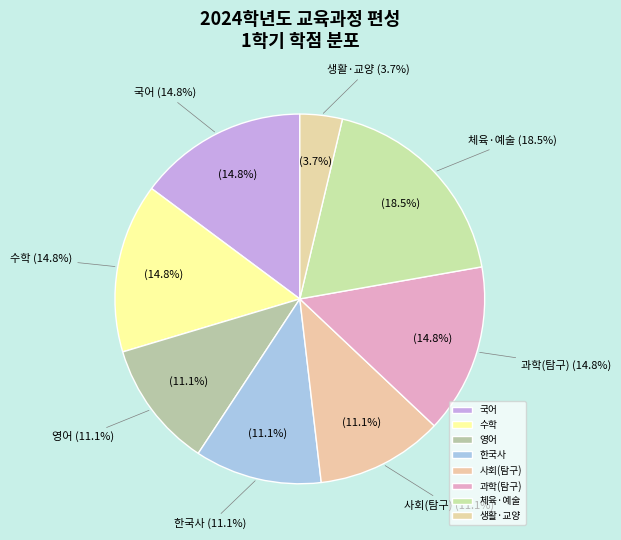

True or false: 수학 accounts for 2% of the total.

False